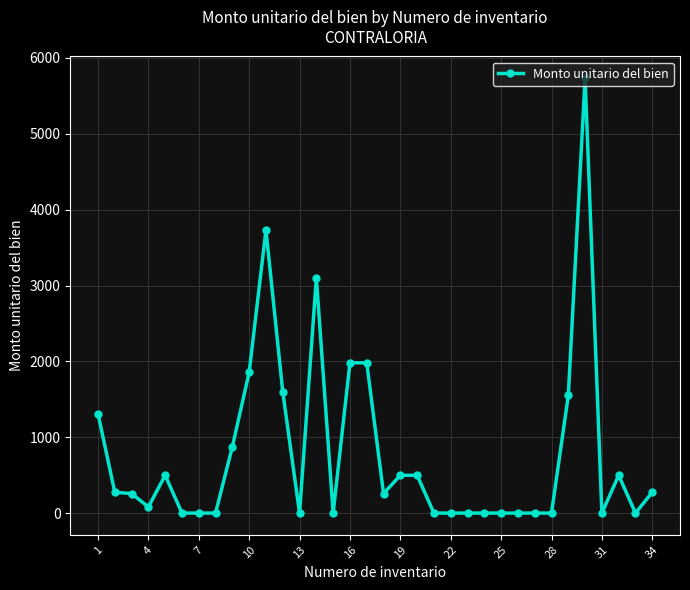

What is the greatest value displayed?

5733